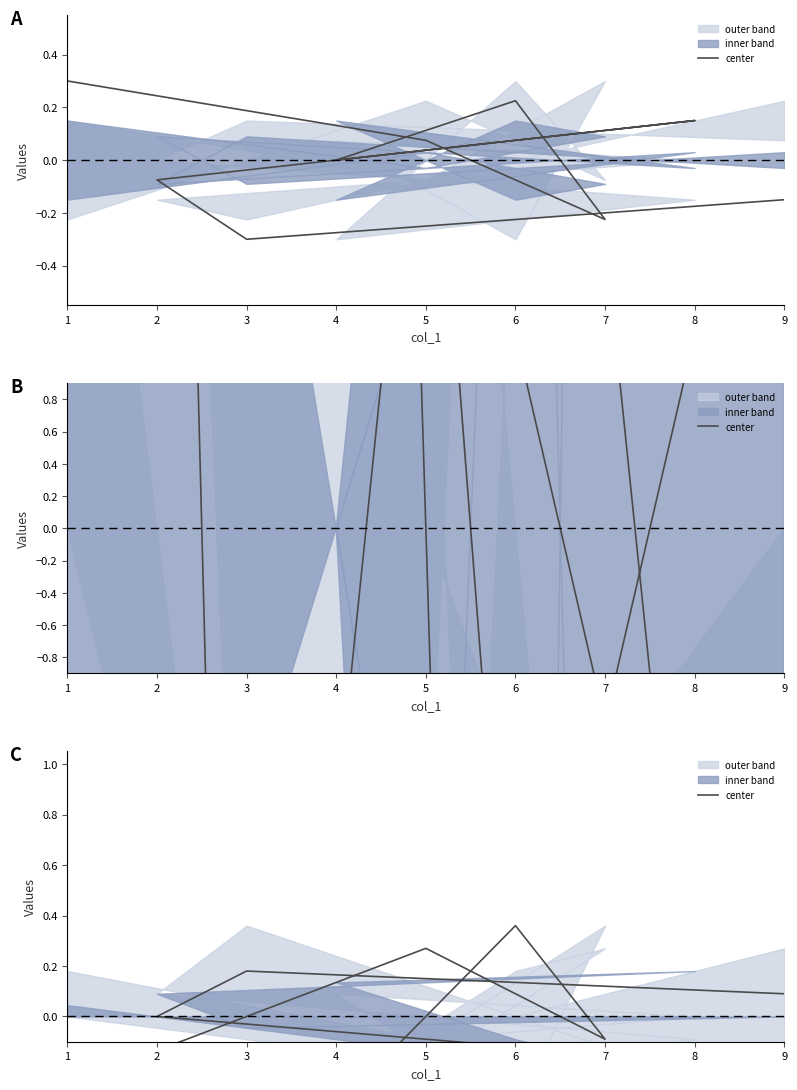

The chart shows a value of 0.2 at 6. True or false?

False